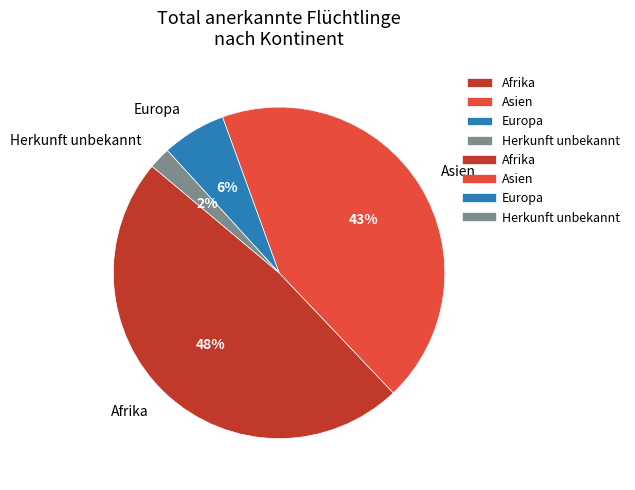

Count the number of slices in the pie.

4